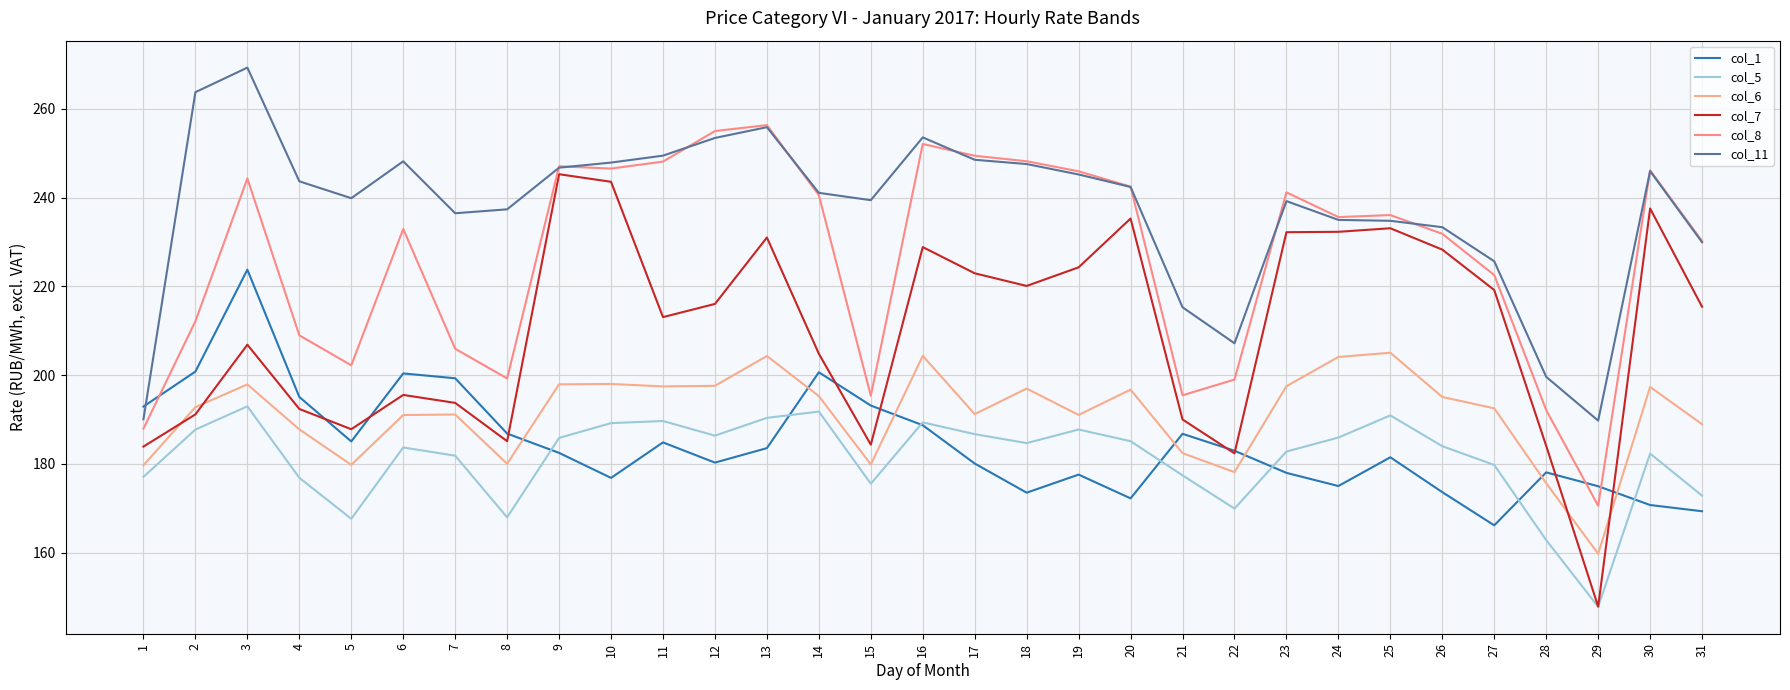

What is the difference between the maximum and second lowest values in the col_8 series?

68.4